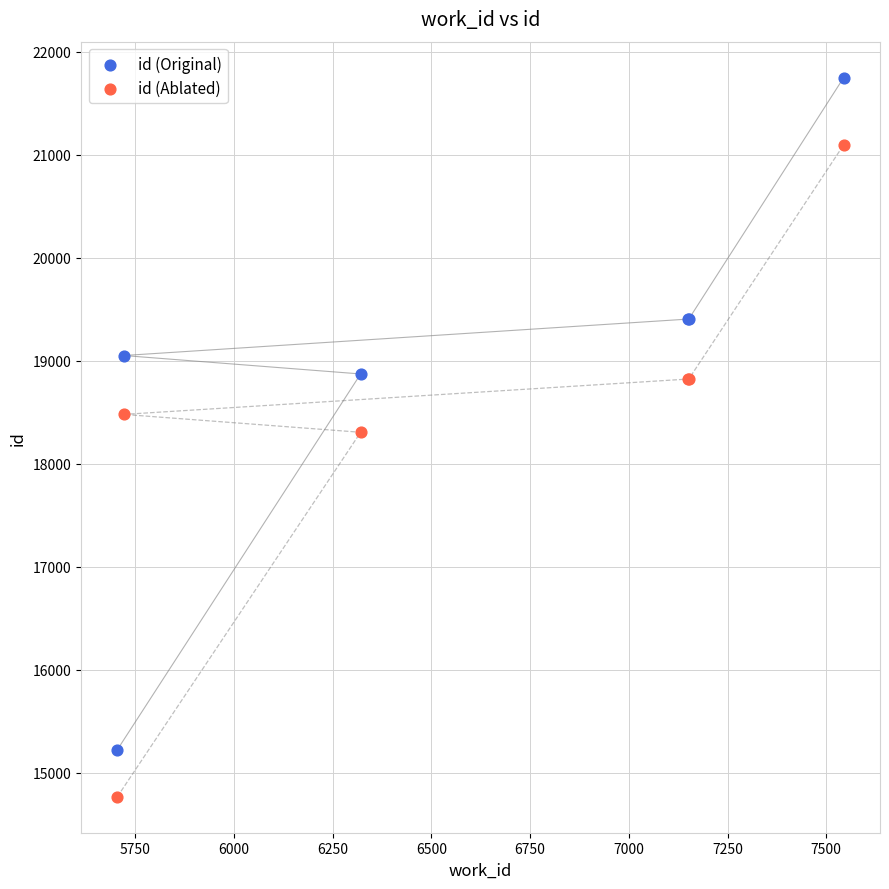

Which series reaches the minimum Y coordinate?

id (Ablated)